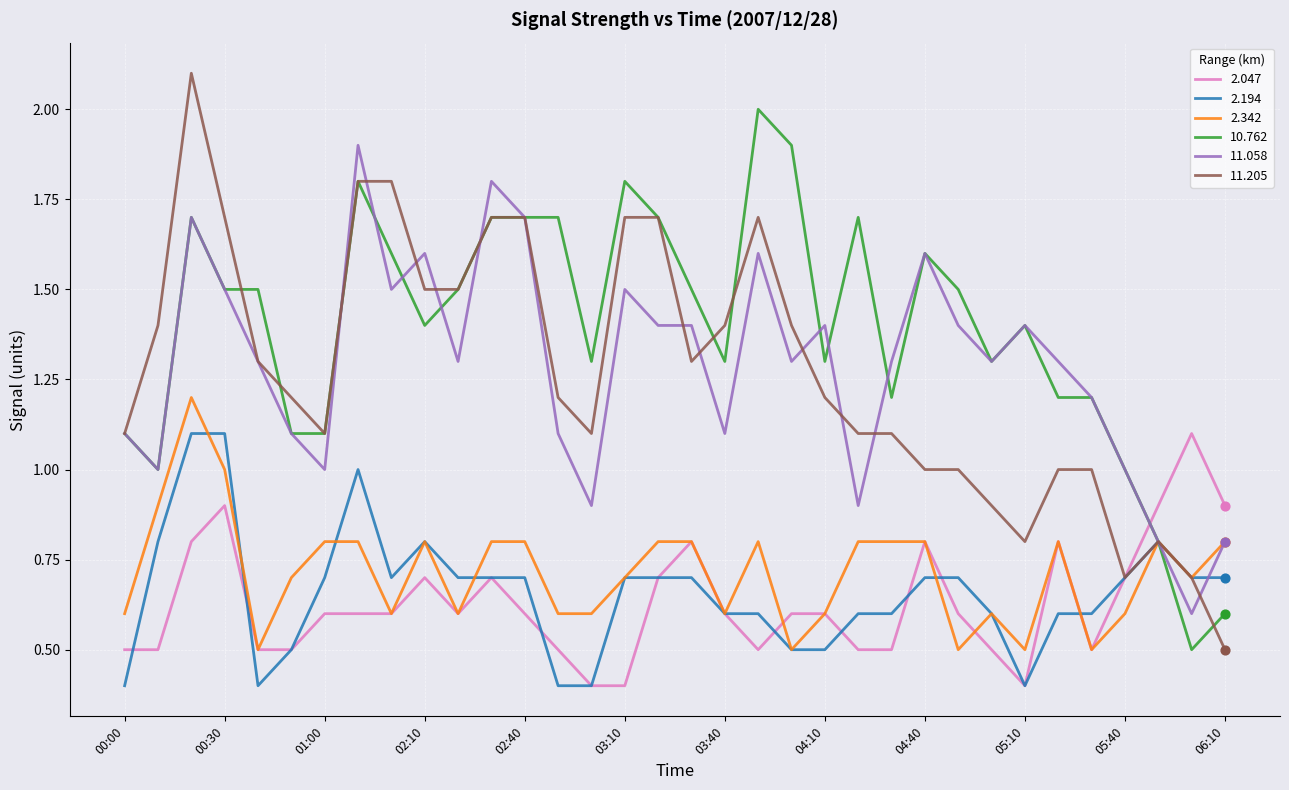

Which series has the largest total across all categories?

10.762